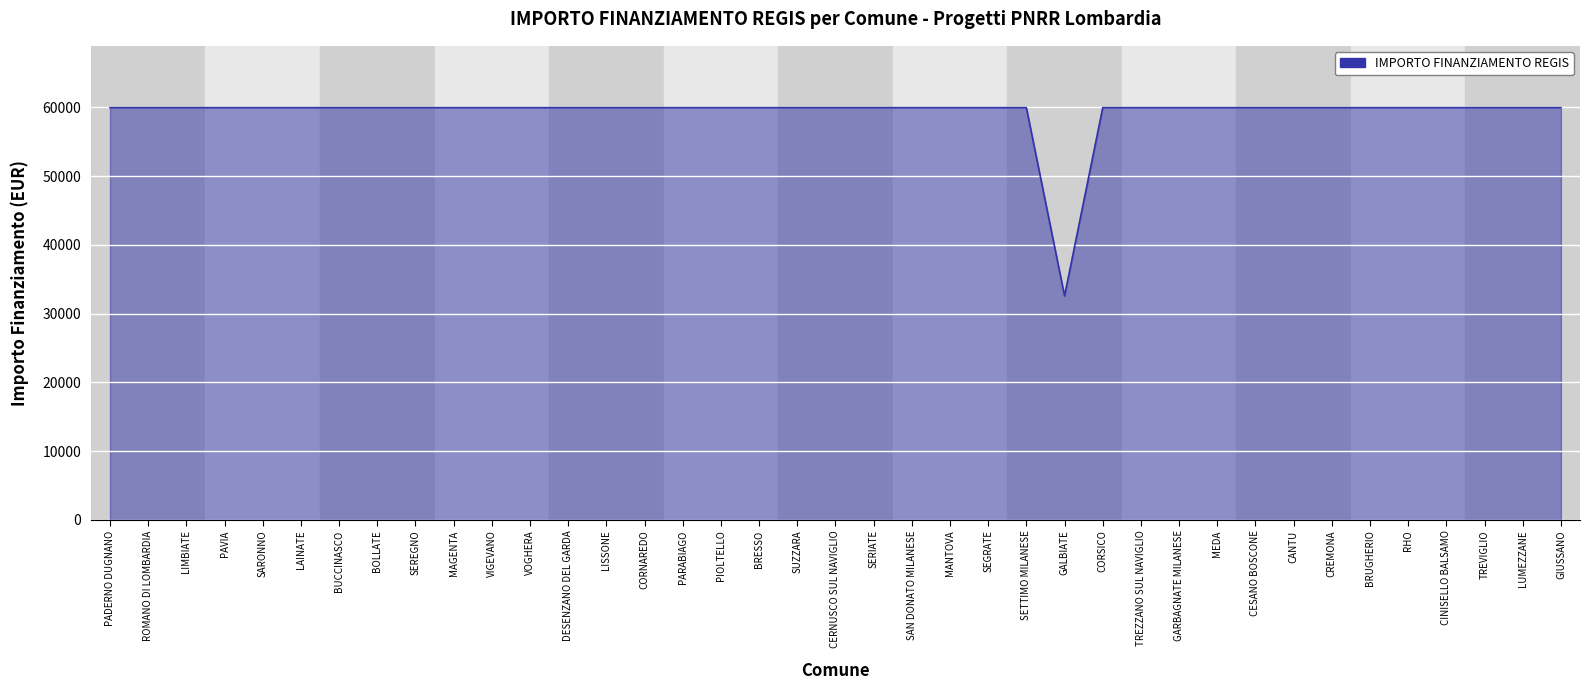

The value at GIUSSANO is 59966. True or false?

True